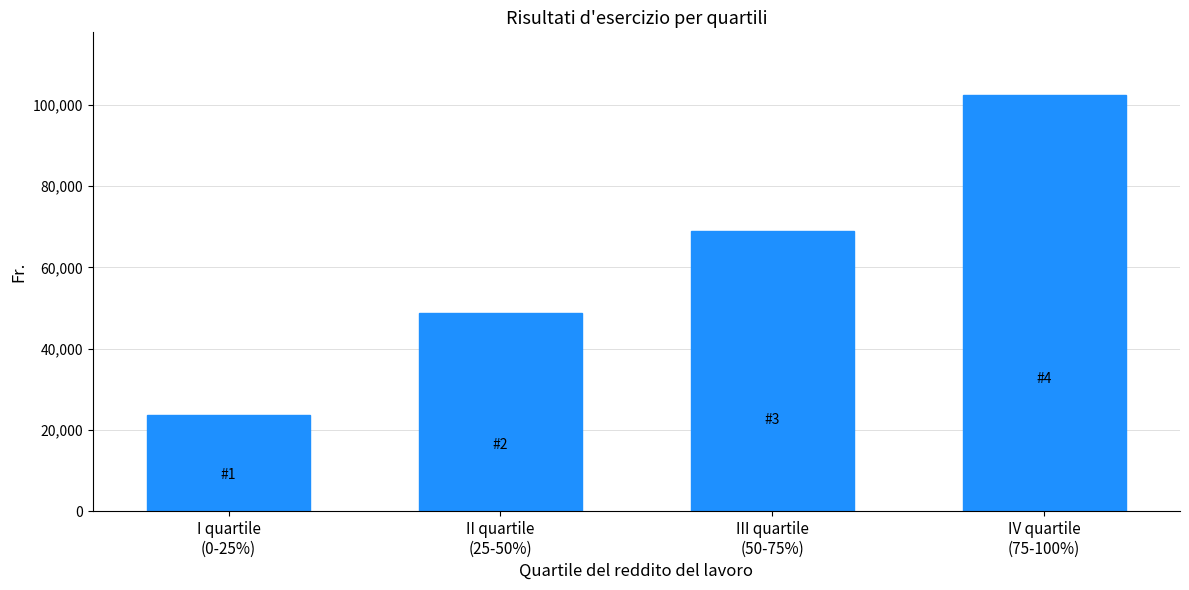

Reading right to left, extract all data points from this chart.

102484	69018	48707	23707